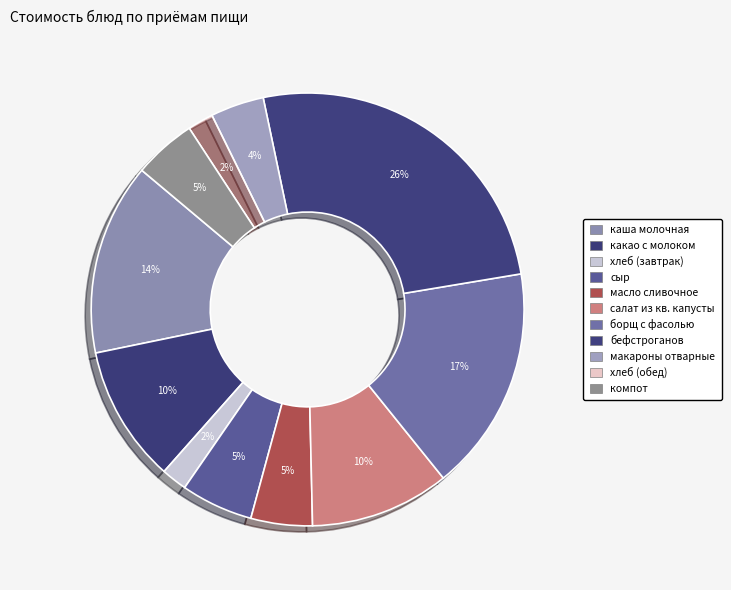

Which slice is the smallest?

хлеб (завтрак)